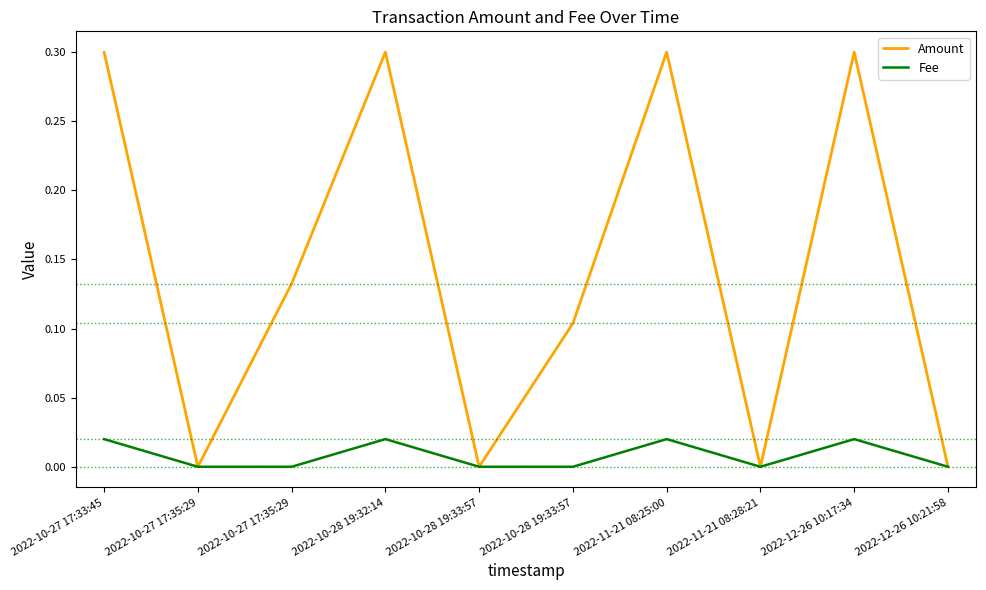

In Fee, how many points are higher than both neighbors (excluding endpoints)?

3